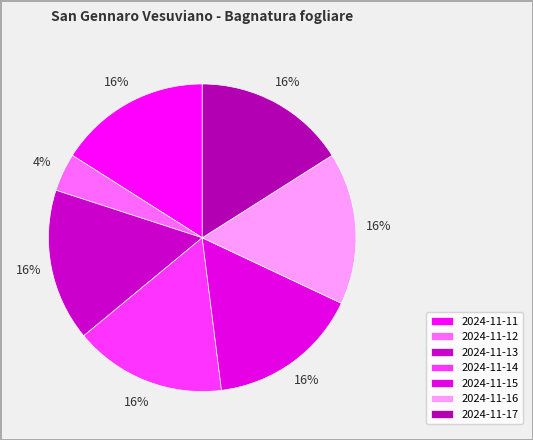

What percentage is the 2024-11-16 slice, to the nearest percent?

16%